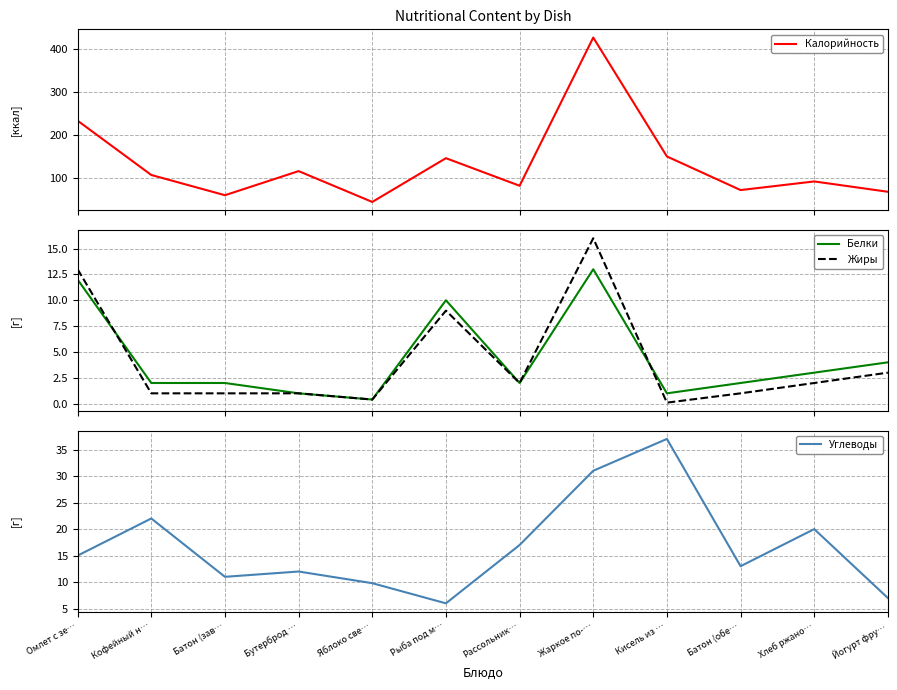

At how many categories does at least one series exceed 226?

2